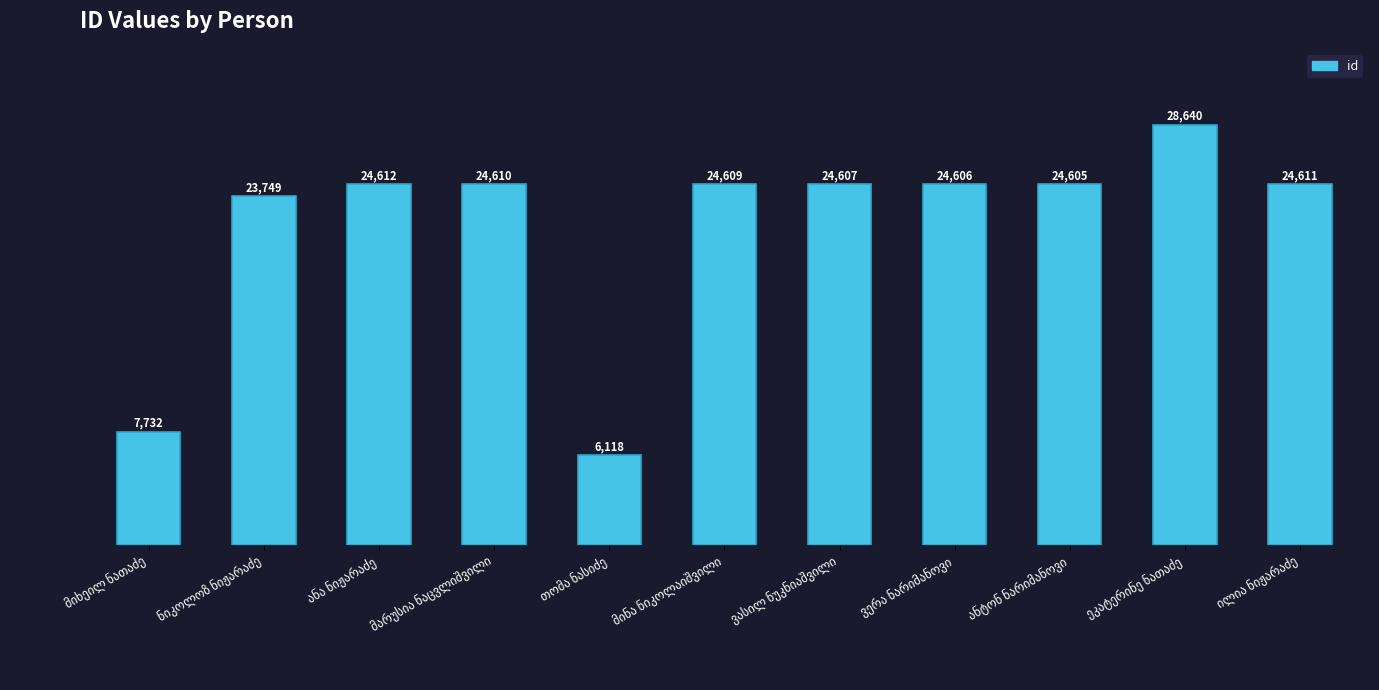

What is the greatest value displayed?

28640